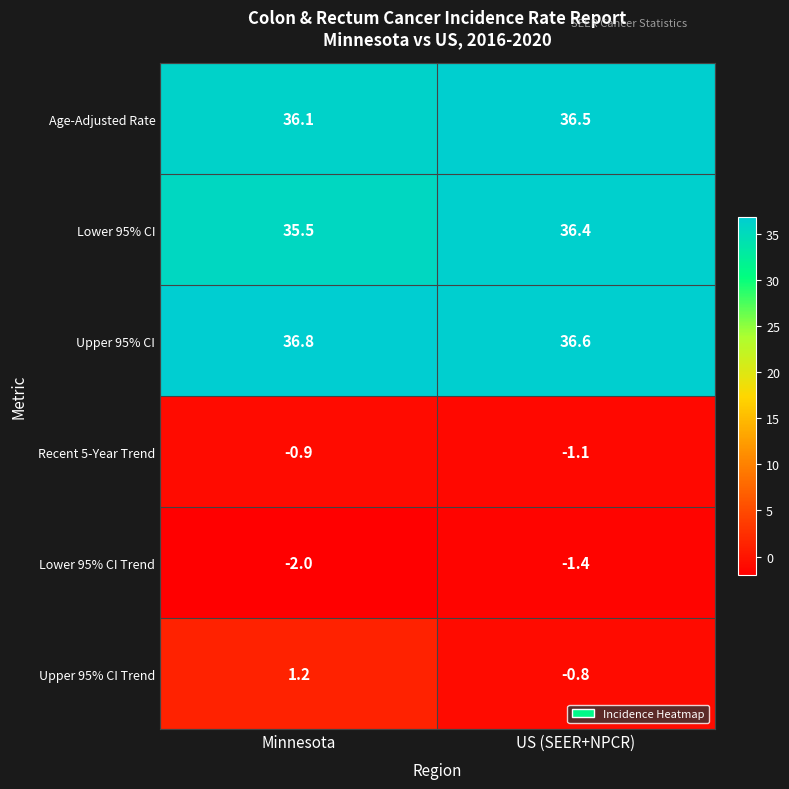

Reading right to left, extract all data points from this chart.

Age-Adjusted Rate: 36.5	36.1
Lower 95% CI: 36.4	35.5
Upper 95% CI: 36.6	36.8
Recent 5-Year Trend: -1.1	-0.9
Lower 95% CI Trend: -1.4	-2.0
Upper 95% CI Trend: -0.8	1.2